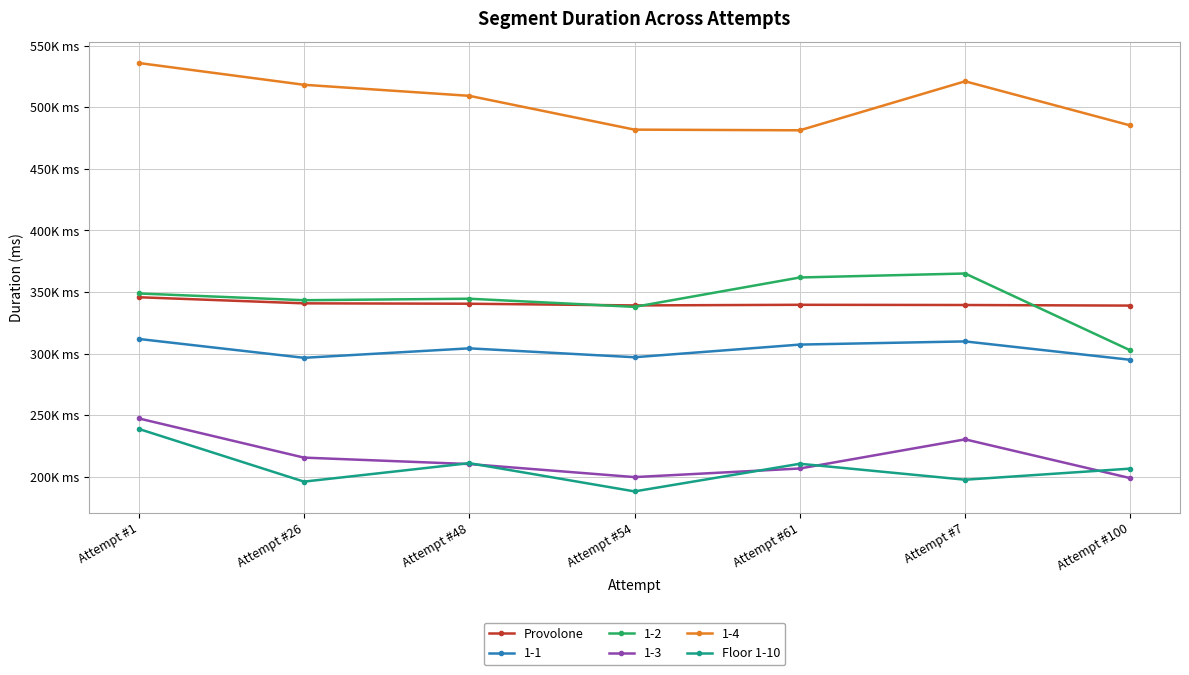

What is the difference between the maximum and minimum values in the Provolone series?

6781